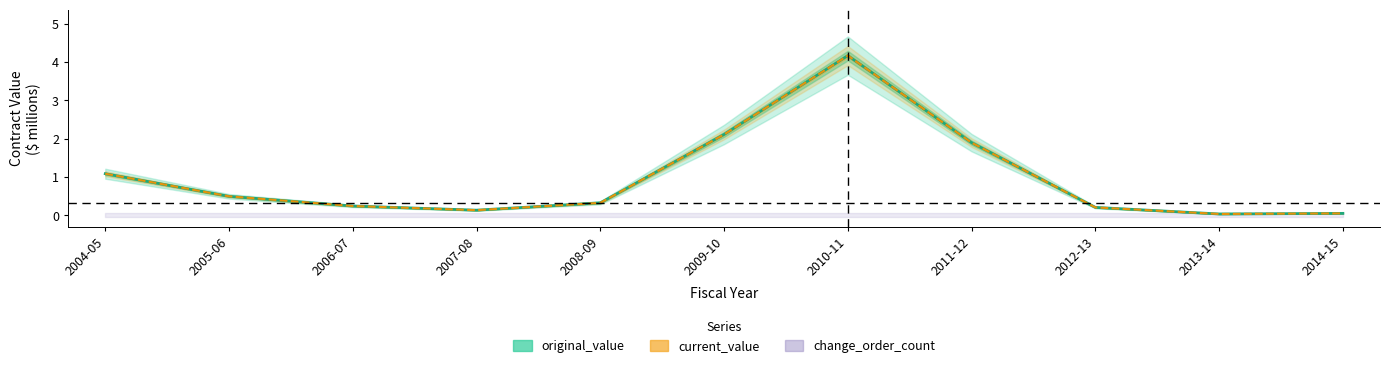

How many series are shown in this chart?

2